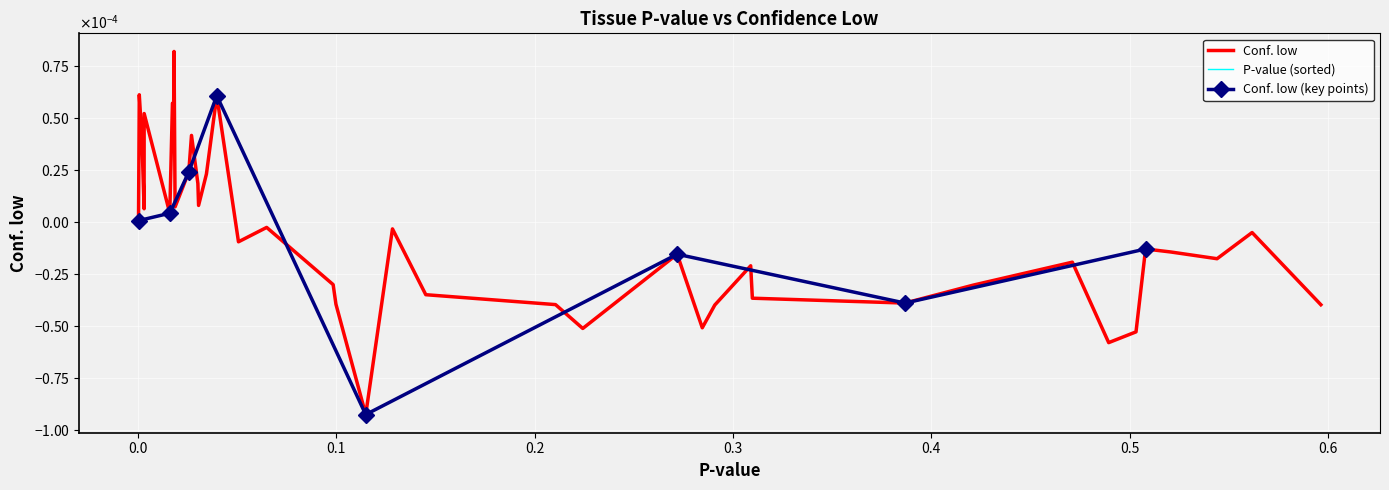

True or false: the data shows 0.0 at pituitary.

False